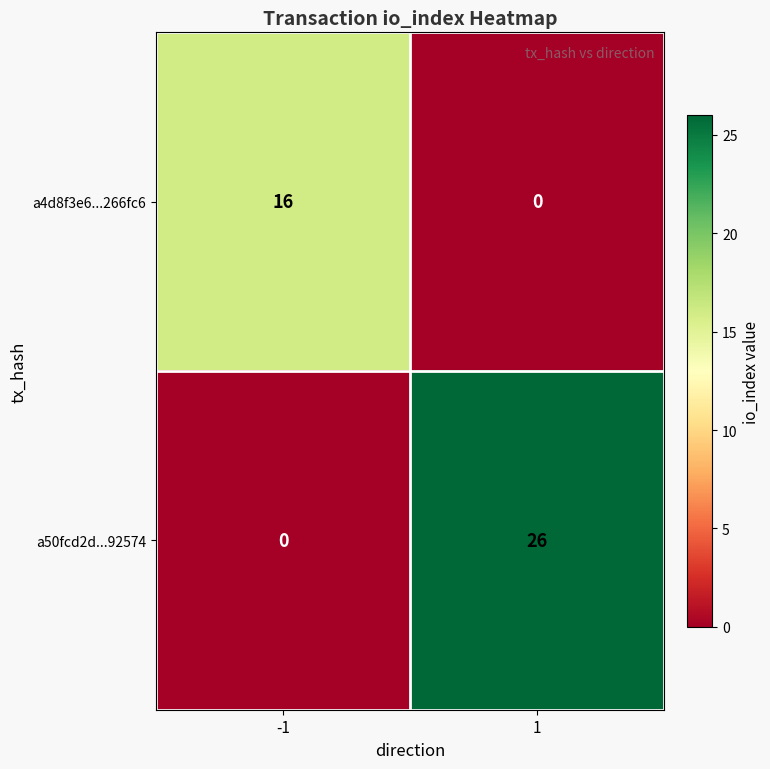

What is the difference between the maximum and minimum values in the a4d8f3e6...266fc6 series?

16